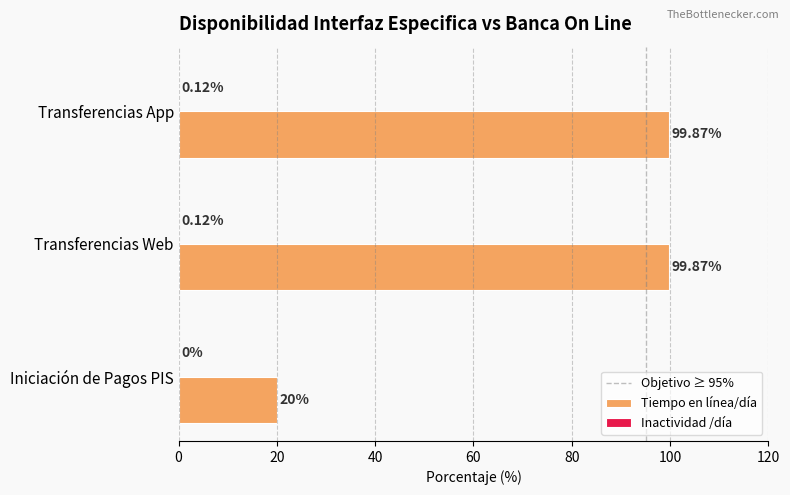

What is the sum of all Tiempo en línea/día values?

219.7